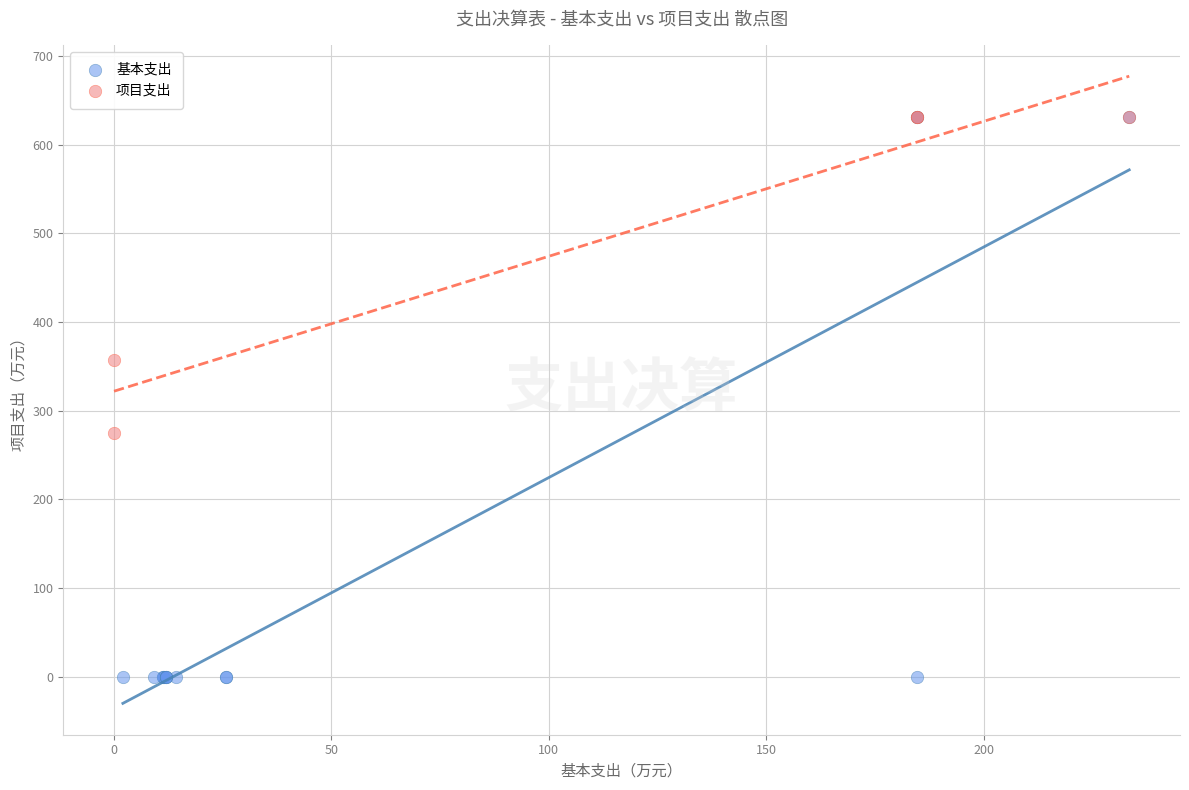

Which series contains the lowest Y value?

基本支出